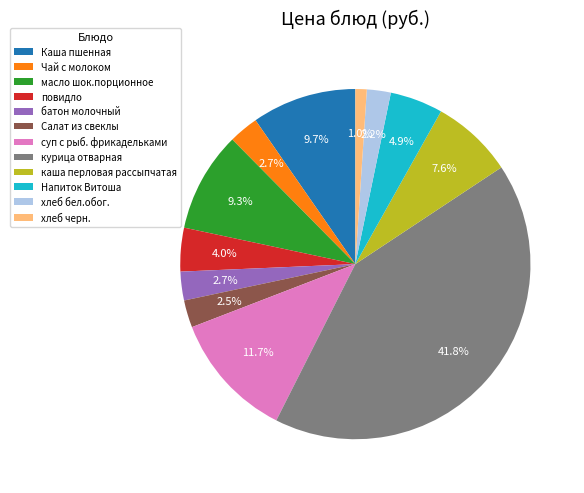

To the nearest percent, what is the average slice percentage?

8%